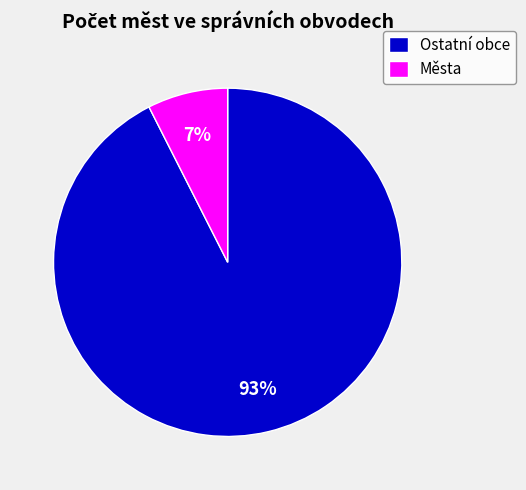

Which slice is the smallest?

Města